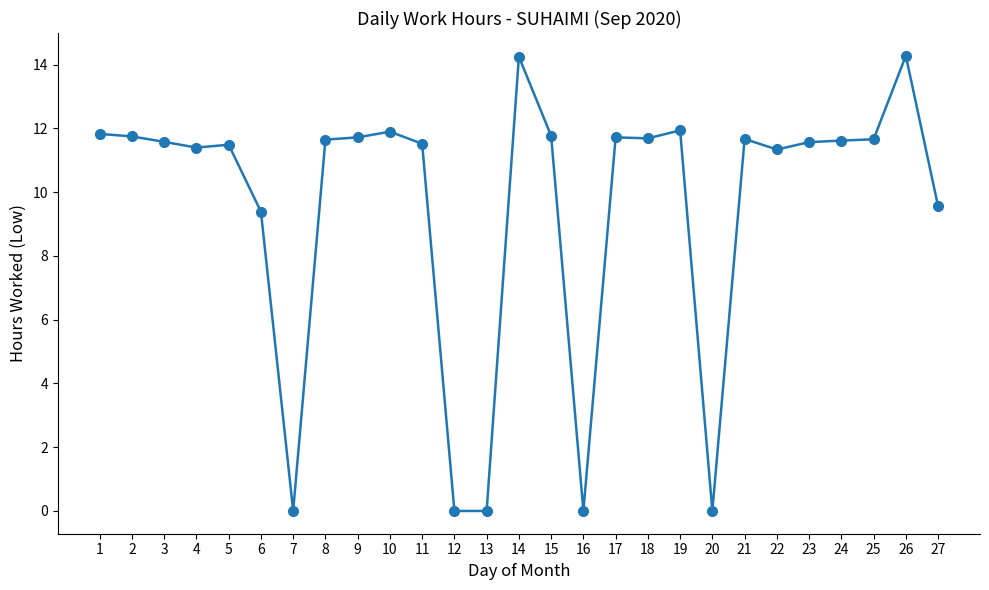

The chart shows a value of 17.5 at 25. True or false?

False